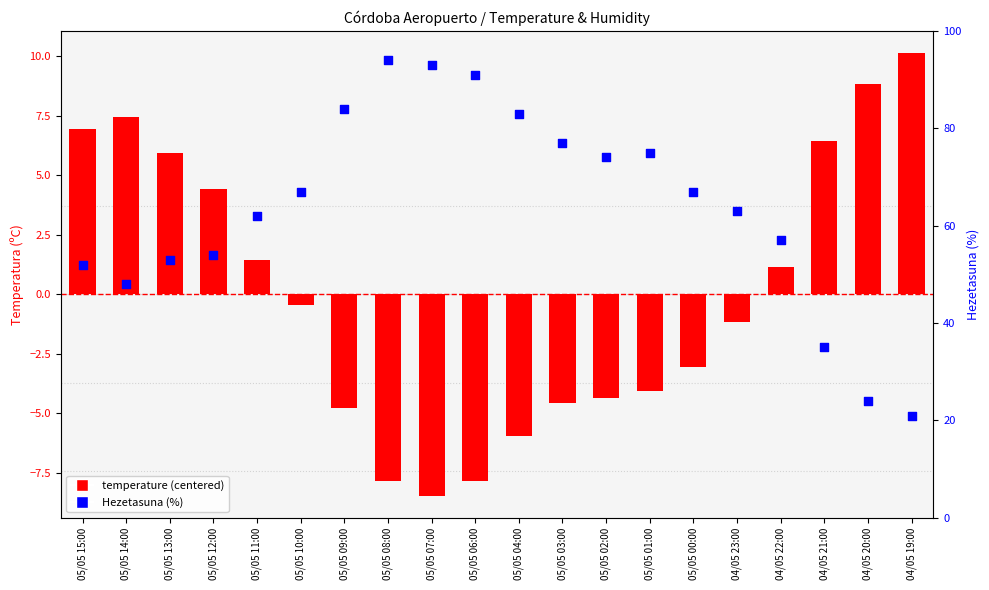

What are all the series names shown in the legend?

temperature (centered), Hezetasuna (%)